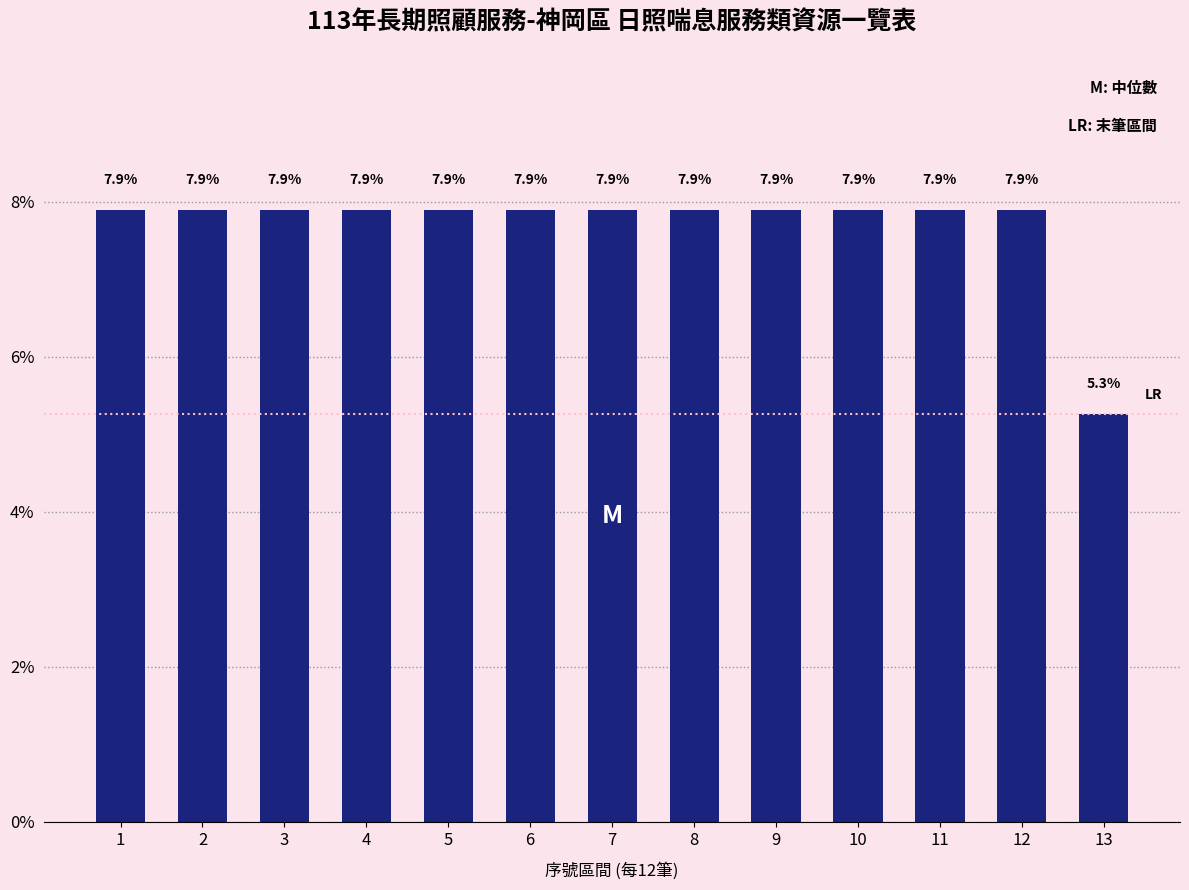

Reading left to right, transcribe all the data shown in this chart.

7.9	7.9	7.9	7.9	7.9	7.9	7.9	7.9	7.9	7.9	7.9	7.9	5.3